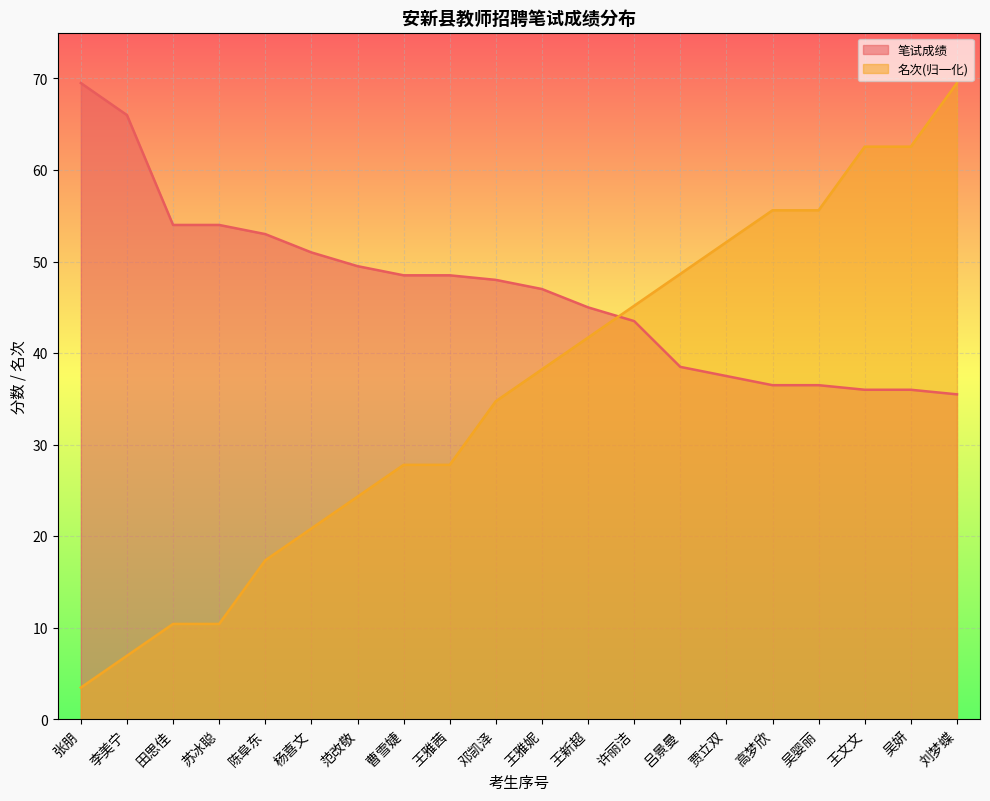

True or false: 笔试成绩 and 名次 cross at least once.

True